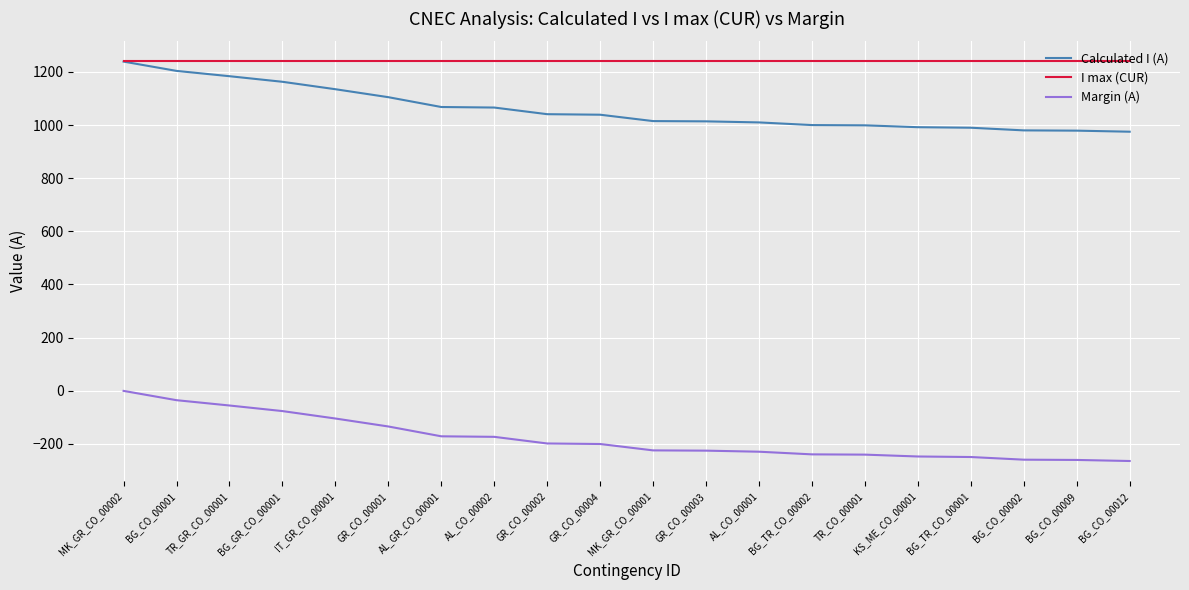

What is the difference between the highest and lowest values at MK_GR_CO_00001?

1465